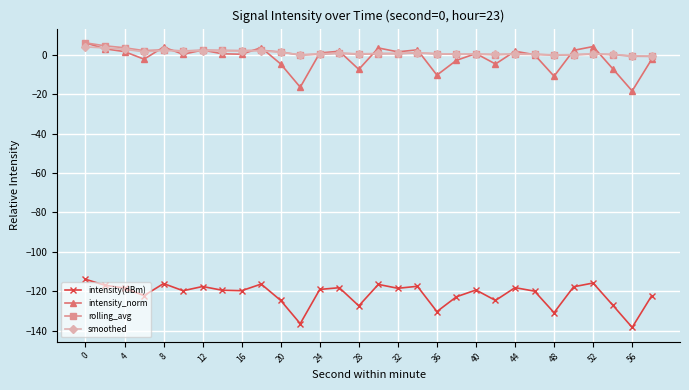

What is the difference between the maximum and minimum values in the rolling_avg series?

6.9